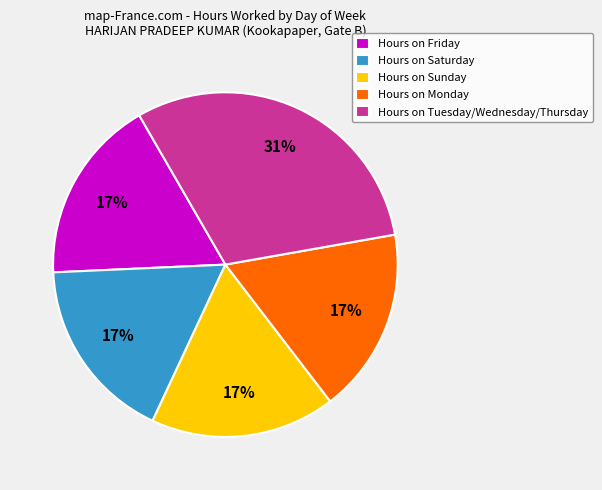

Count the number of slices in the pie.

5